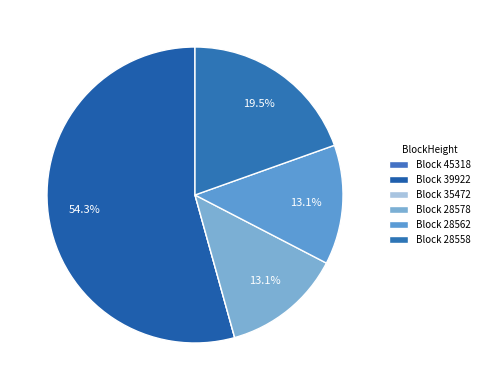

Rank the categories by value from highest to lowest.

39922, 28558, 28578, 28562, 45318, 35472